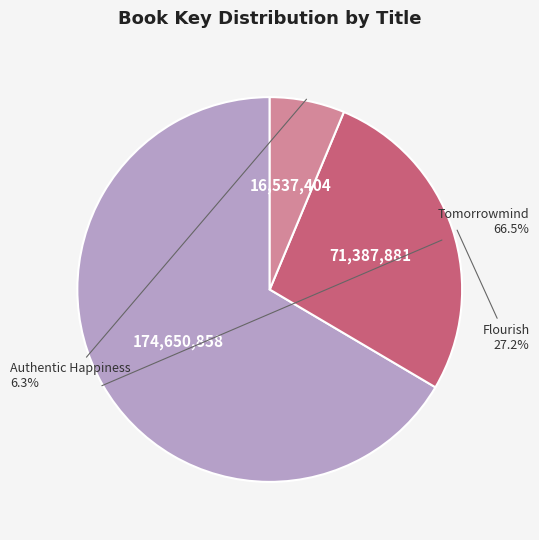

Which slice is the smallest?

Authentic Happiness